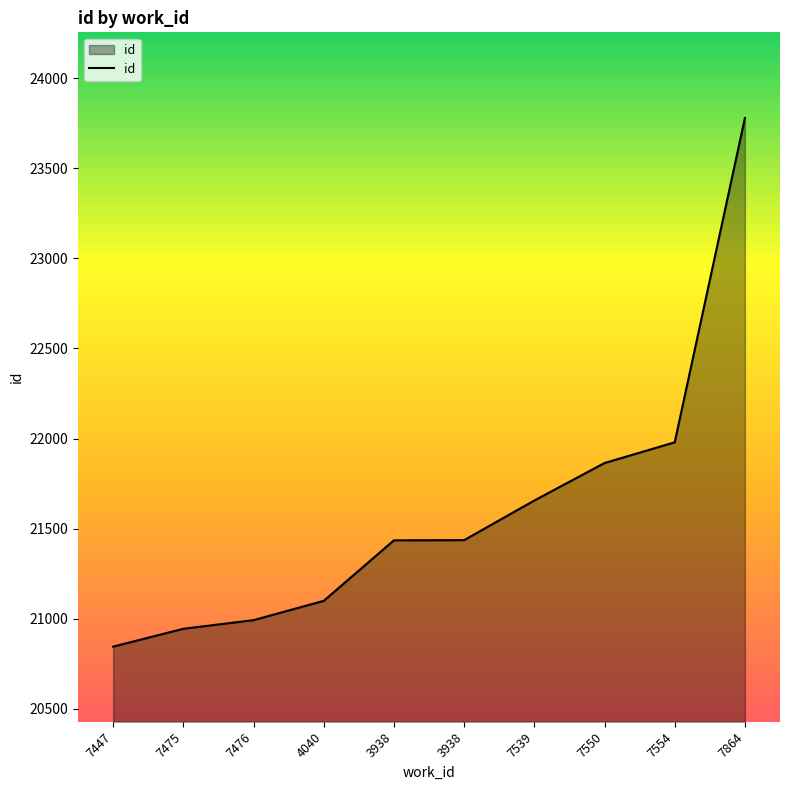

Reading left to right, what are all the values shown in this chart?

7447=20845	7475=20944	7476=20992	4040=21099	3938=21435	3938=21436	7539=21656	7550=21864	7554=21979	7864=23779